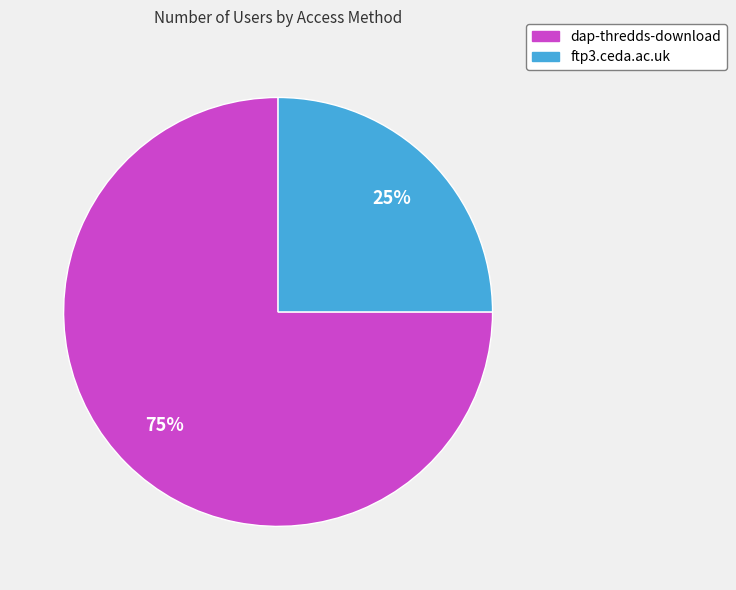

What is the largest slice in the pie chart?

dap-thredds-download